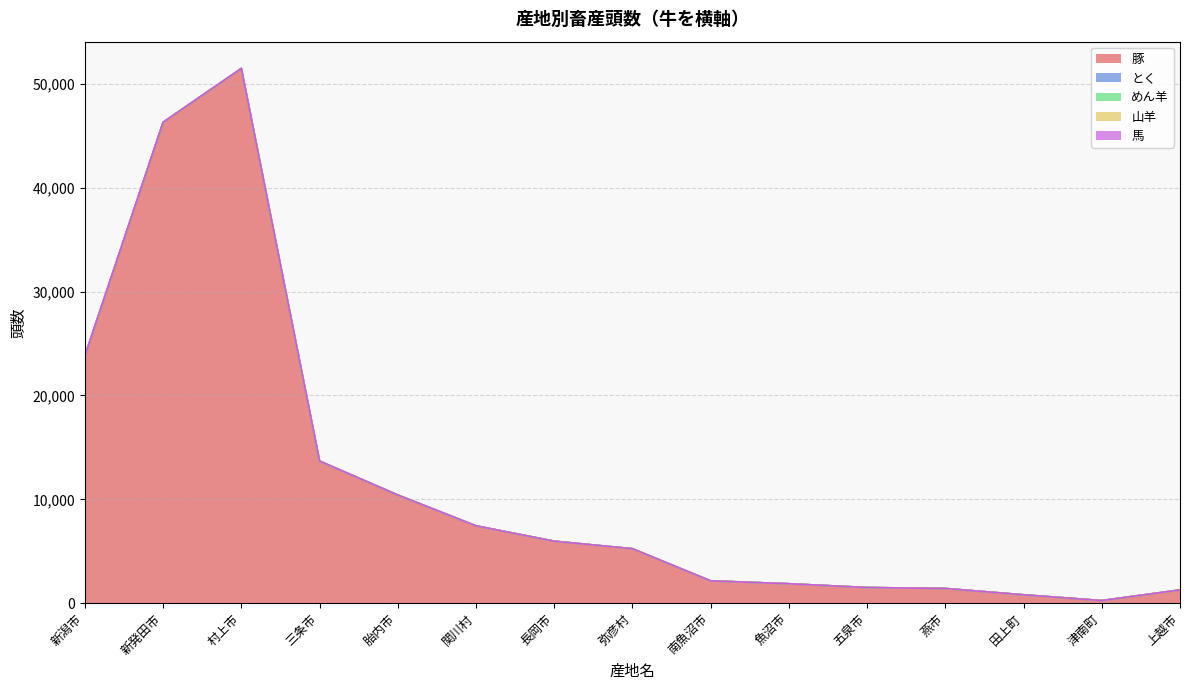

Count the number of categories in the chart.

15